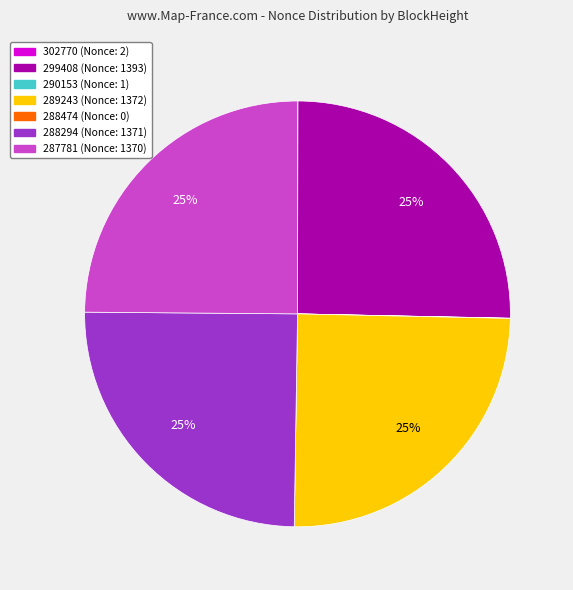

To the nearest percent, what is the difference between the largest and smallest slice percentages?

25%